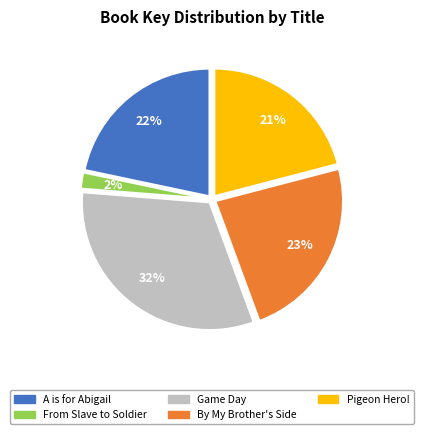

Which has a higher value, A is for Abigail or From Slave to Soldier?

A is for Abigail